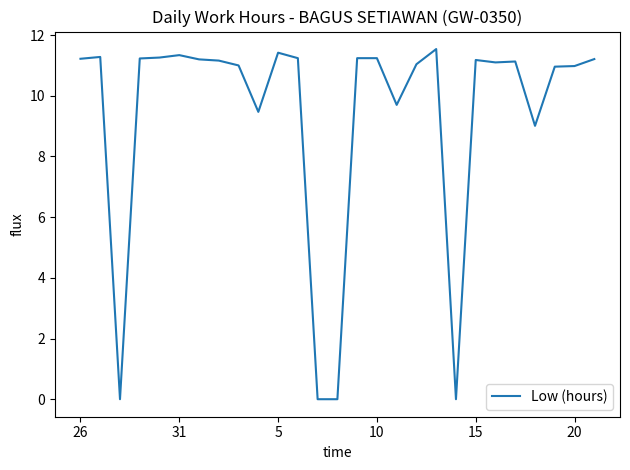

How many lines are shown in the chart?

1